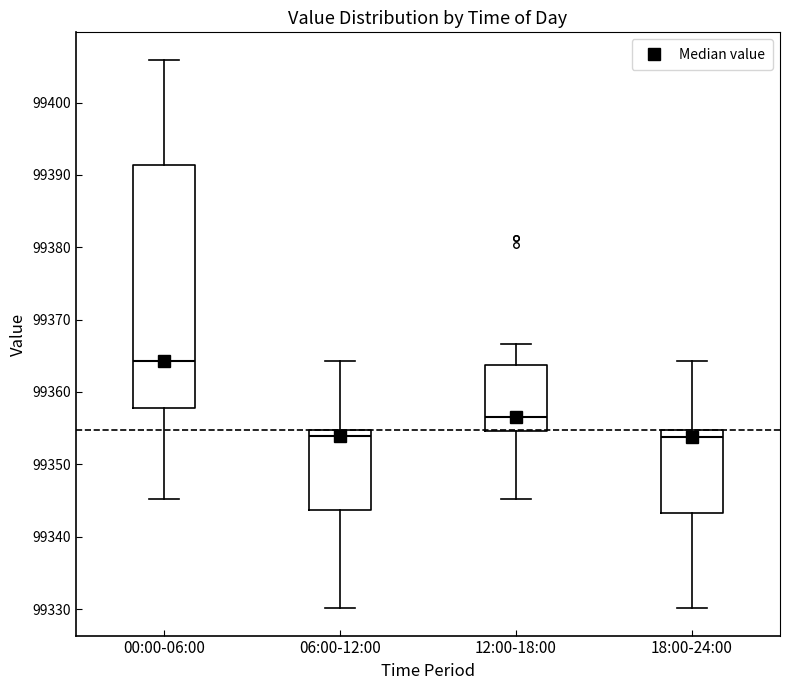

Which box is the tallest, from its lower edge to its upper edge?

00:00-06:00